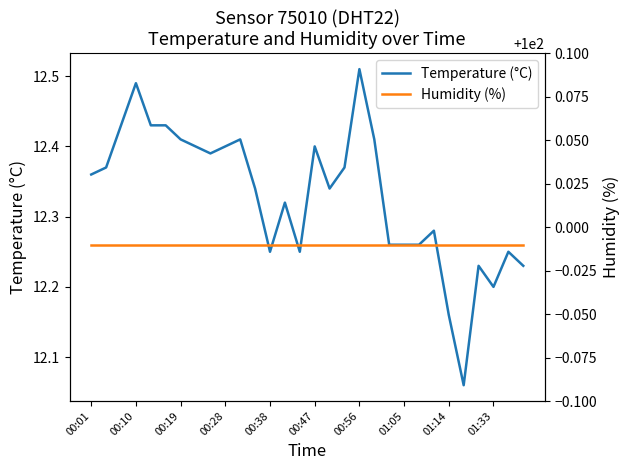

List the series in order of their overall mean, highest first.

Humidity (%), Temperature (°C)